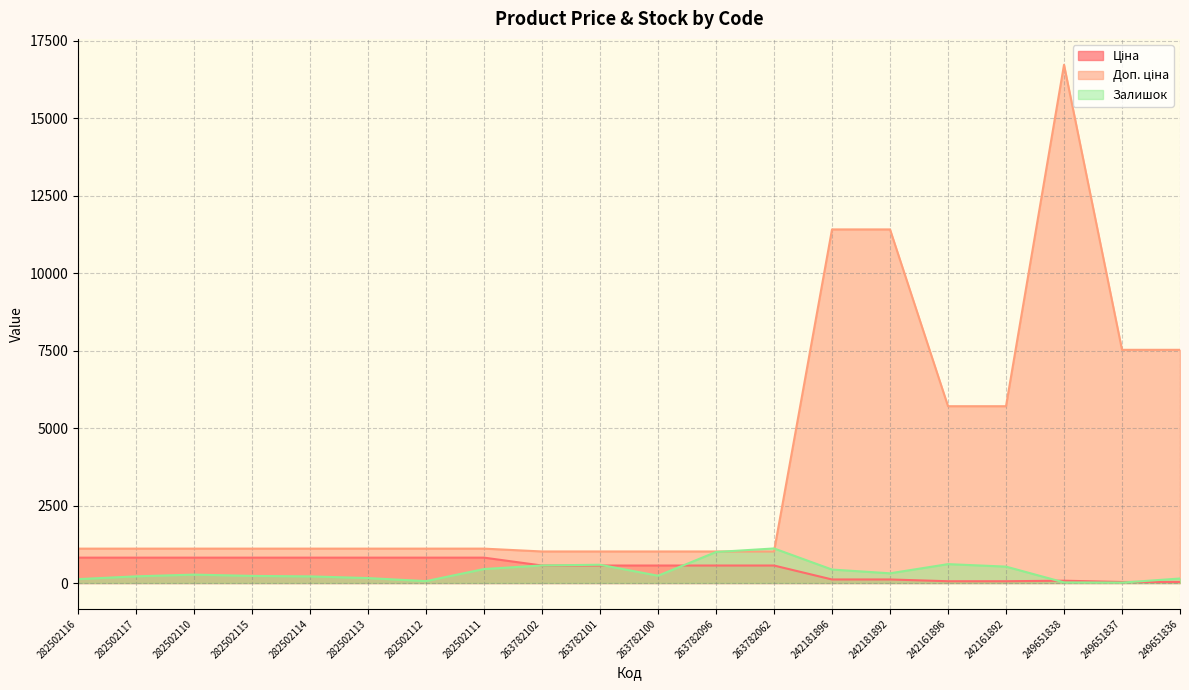

At 263782100, list the series in order from smallest to largest.

Залишок, Ціна, Доп. ціна